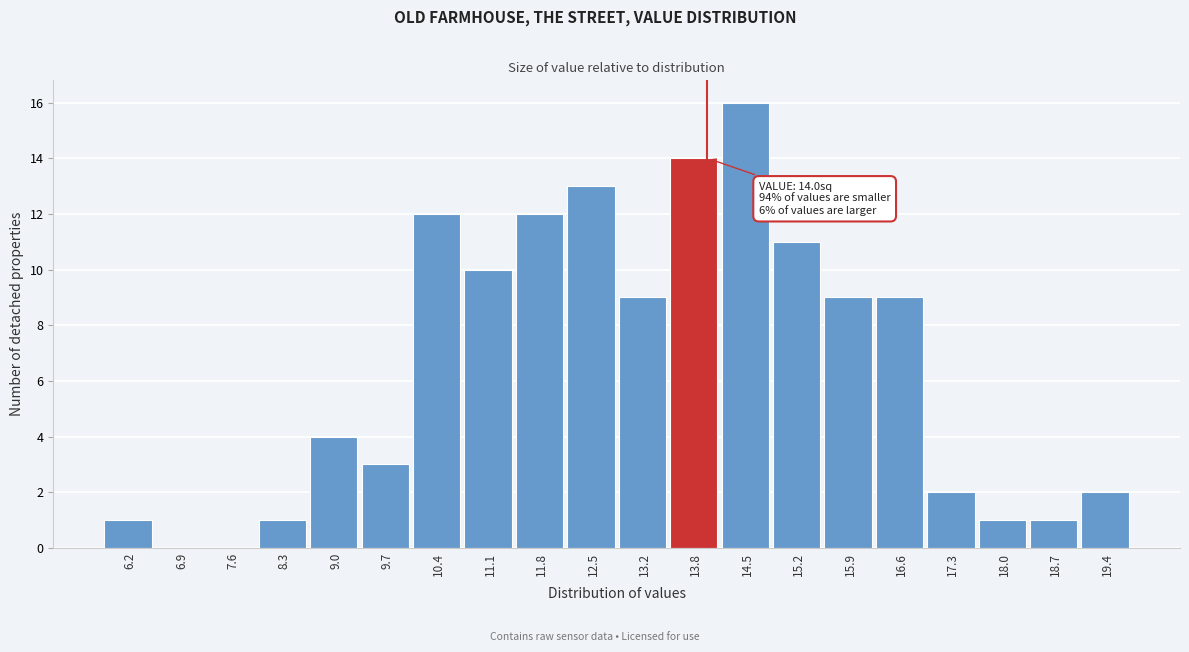

Which range on the x-axis has the tallest bar?

14.2 to 14.9